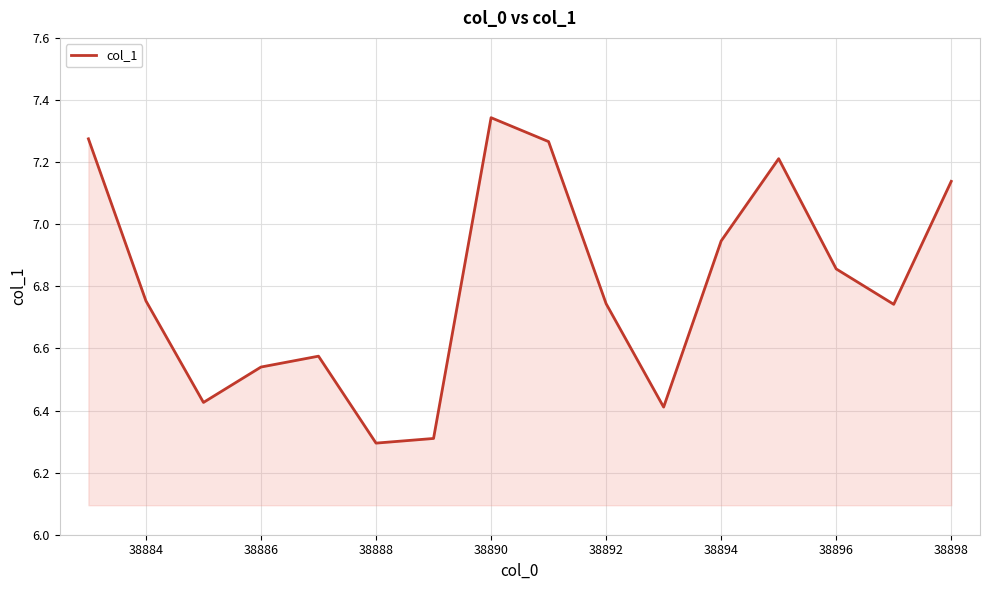

What is the smallest value displayed?

6.3